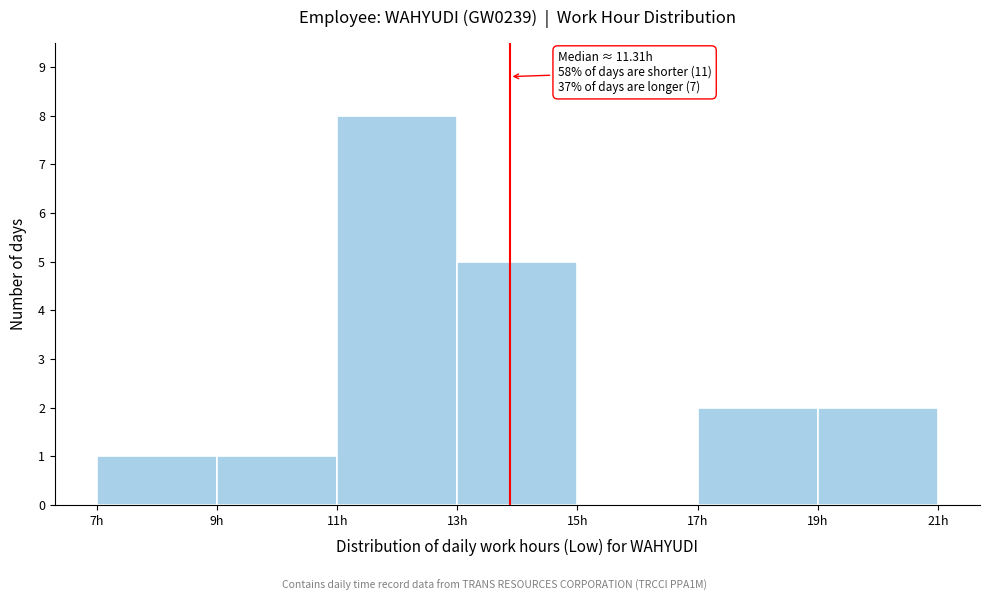

Which range on the x-axis has the tallest bar?

11 to 13